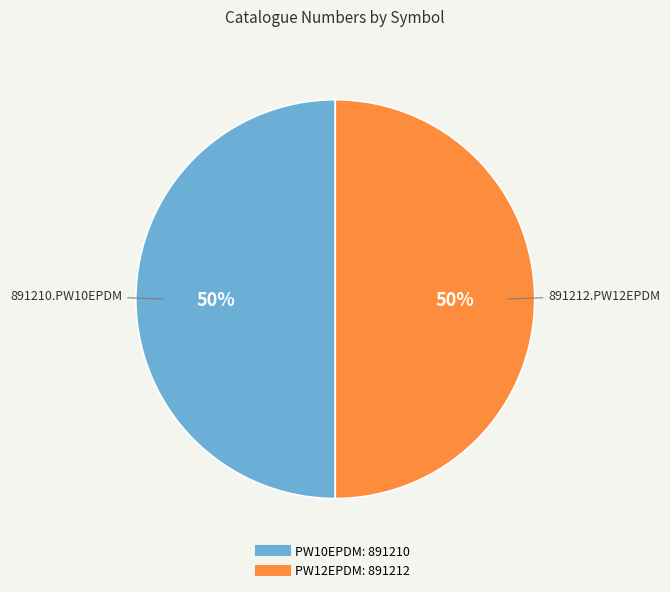

True or false: PW10EPDM accounts for 50% of the total.

True